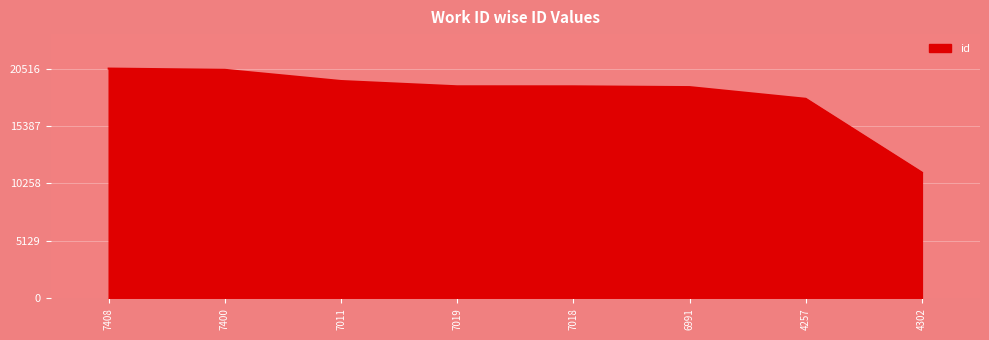

What is the difference between the maximum and minimum values?

9285